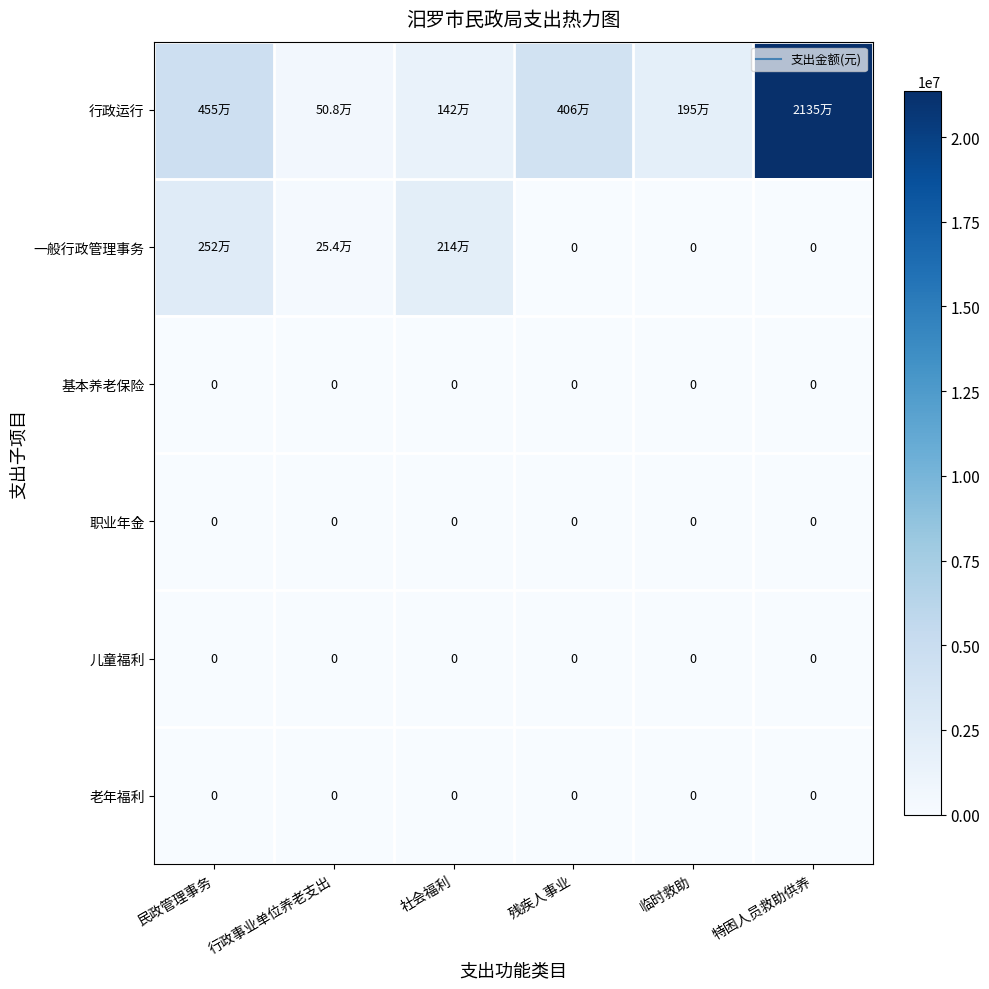

Rank the series at 社会福利 from highest to lowest value.

一般行政管理事务, 行政运行, 基本养老保险, 职业年金, 儿童福利, 老年福利